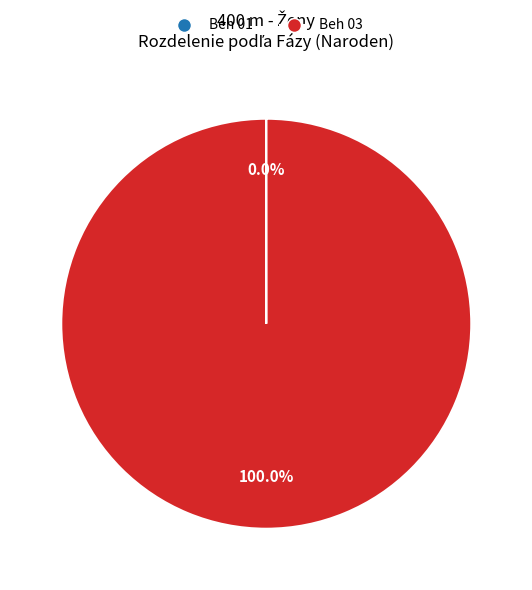

Is there any slice that represents more than half of the pie?

Yes